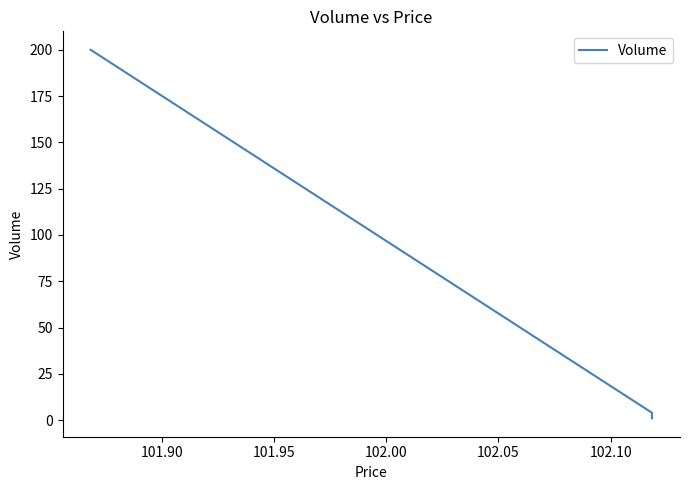

What is the maximum value shown in the chart?

200